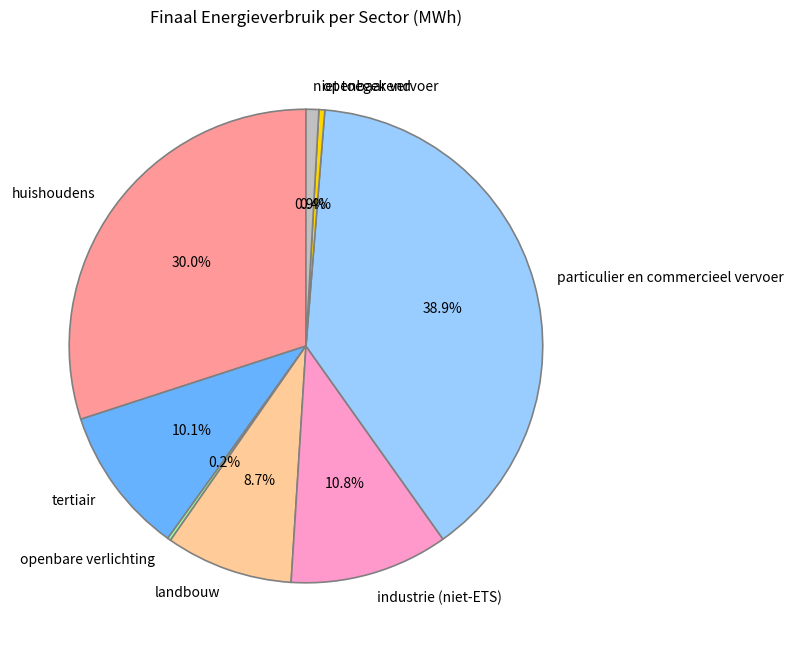

What is the ratio of the value at tertiair to the value at particulier en commercieel vervoer?

0.3